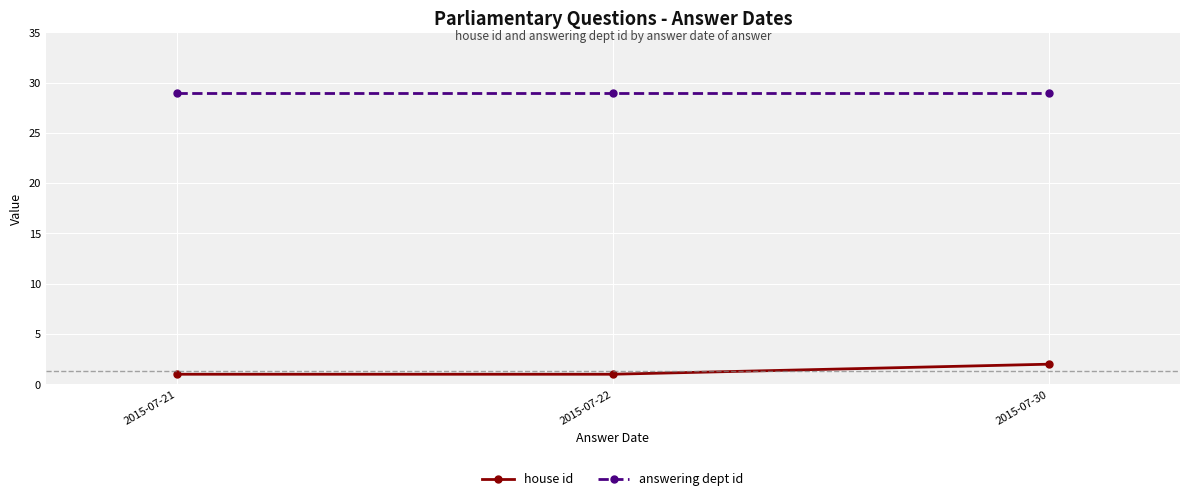

What is the sum of the house id values at 2015-07-21 and 2015-07-30?

3